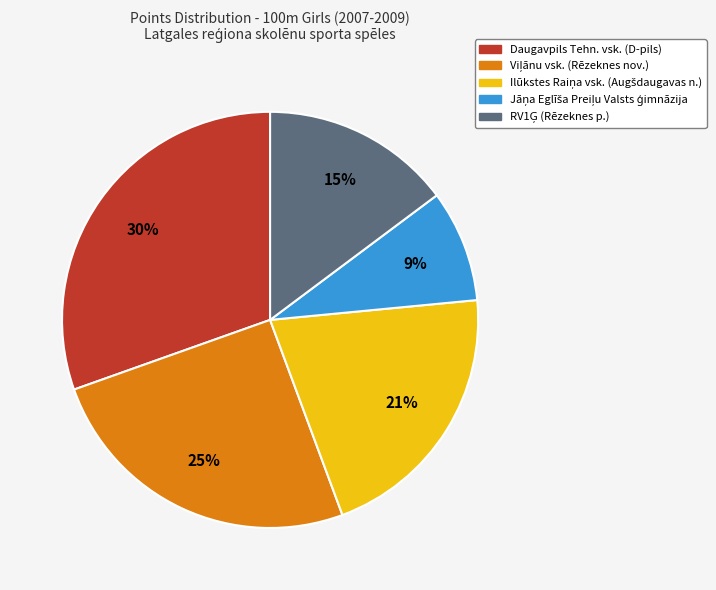

To the nearest percent, what is the average slice percentage?

20%